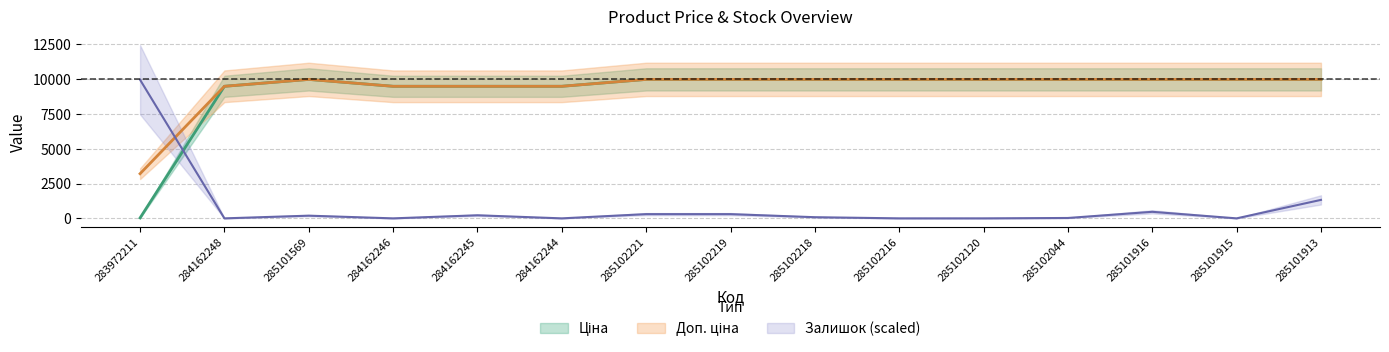

Reading left to right, extract all data points from this chart.

Ціна: 283972211=32.0	284162248=9480.1	285101569=9975.0	284162246=9480.1	284162245=9480.1	284162244=9480.1	285102221=9975.0	285102219=9975.0	285102218=9975.0	285102216=9975.0	285102120=9975.0	285102044=9975.0	285101916=9975.0	285101915=9975.0	285101913=9975.0
Доп. ціна: 283972211=3205.0	284162248=9480.1	285101569=9975.0	284162246=9480.1	284162245=9480.1	284162244=9480.1	285102221=9975.0	285102219=9975.0	285102218=9975.0	285102216=9975.0	285102120=9975.0	285102044=9975.0	285101916=9975.0	285101915=9975.0	285101913=9975.0
Залишок: 283972211=9947.4	284162248=0.0	285101569=193.4	284162246=0.0	284162245=221.1	284162244=0.0	285102221=303.9	285102219=303.9	285102218=82.9	285102216=0.0	285102120=0.0	285102044=27.6	285101916=469.7	285101915=0.0	285101913=1326.3